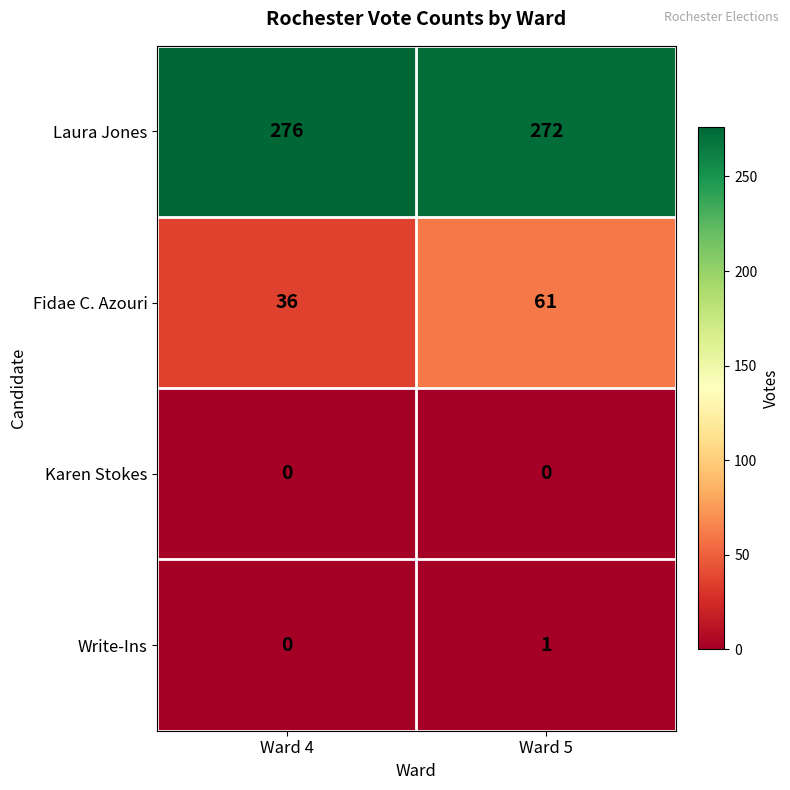

Is it true that Write-Ins equals 0 at Ward 4?

True